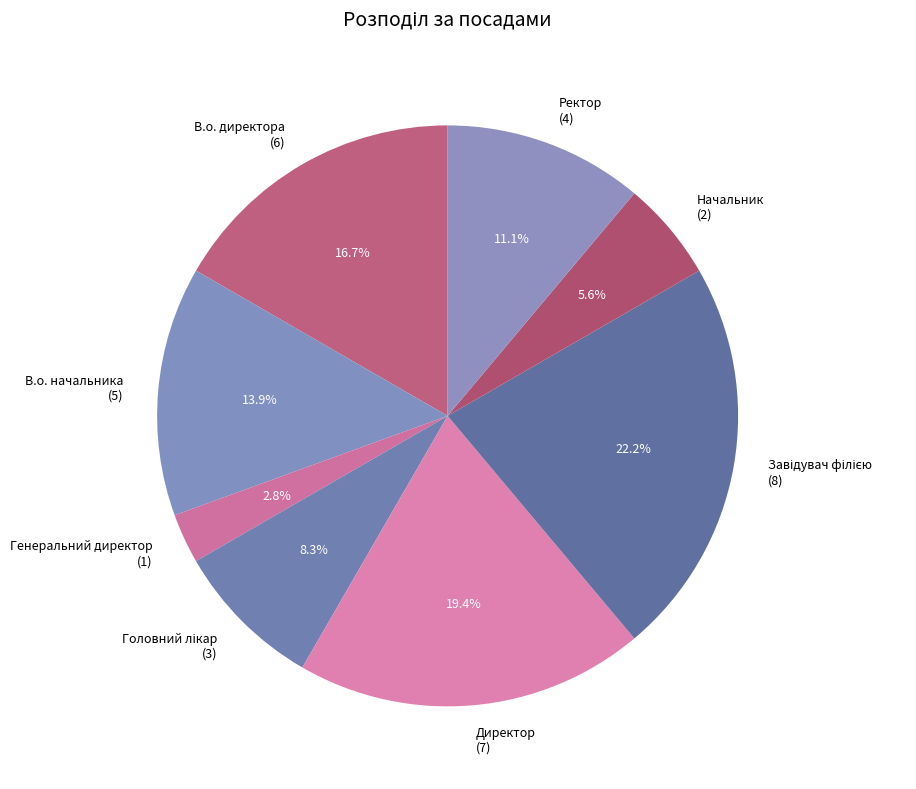

Is there a majority slice in this chart?

No